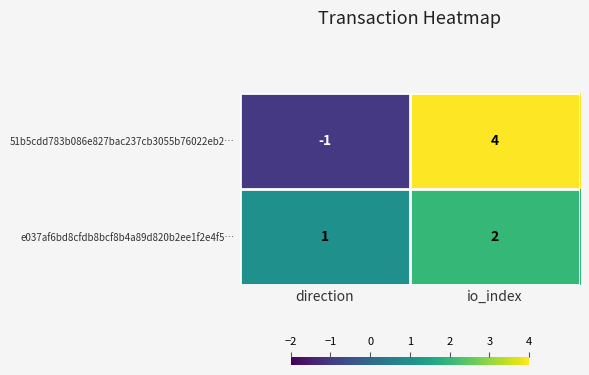

What is the difference between the highest and lowest values at io_index?

2